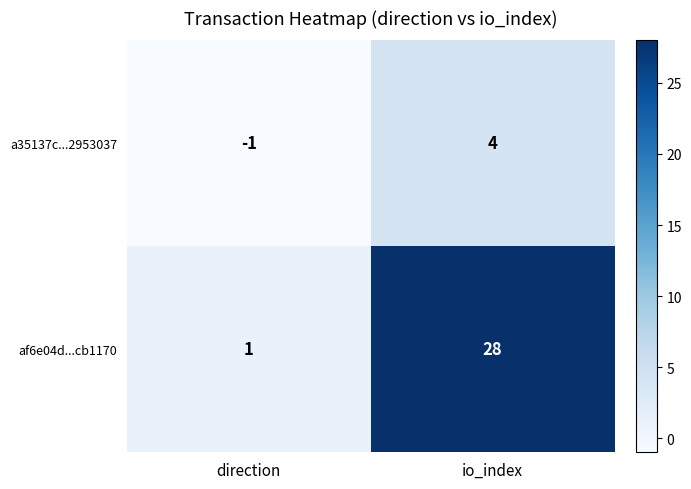

What is the spread (max minus min) of values at io_index?

24